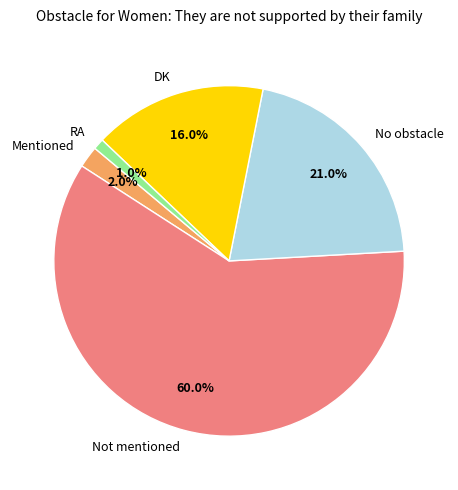

Count the number of slices in the pie.

5